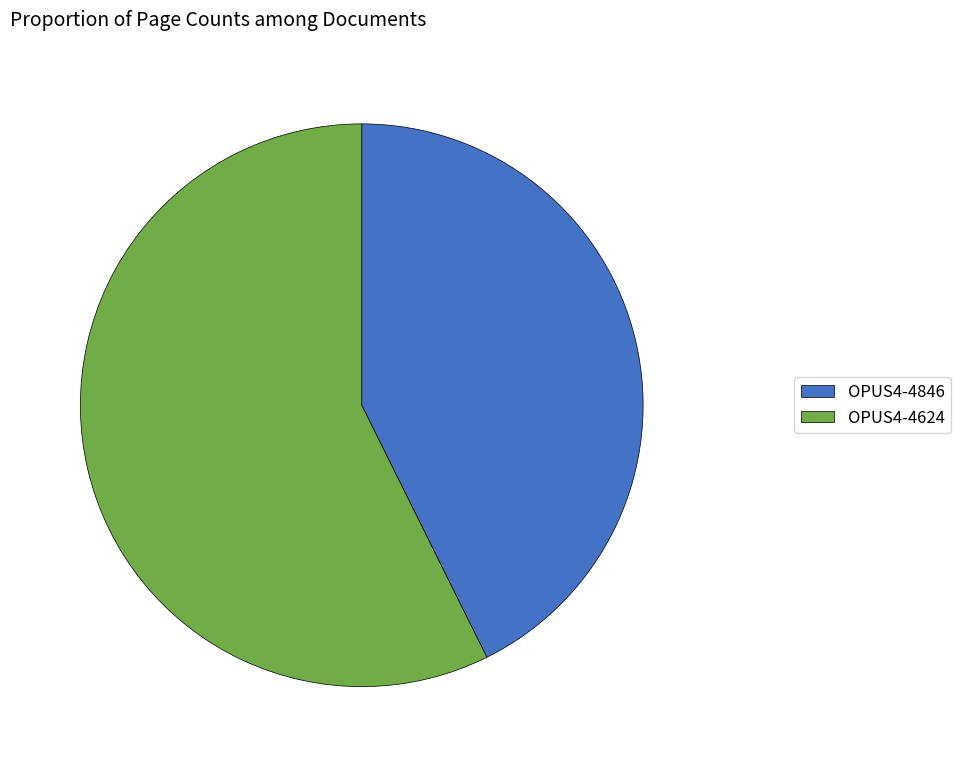

Which slice is the smallest?

OPUS4-4846